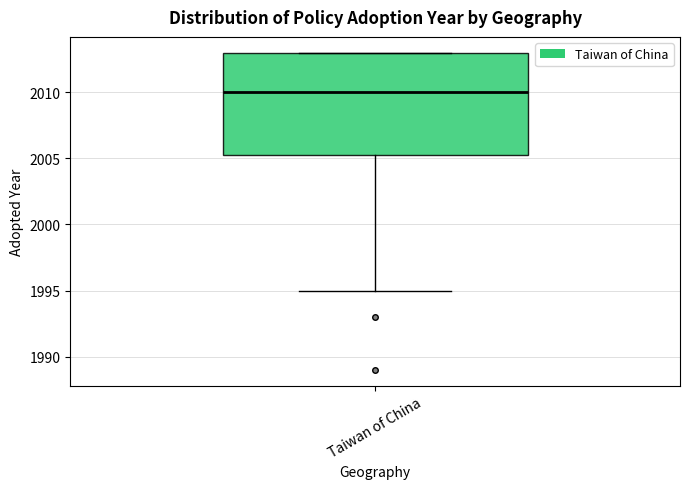

Transcribe this box plot: give where the median line is, the range the box spans, and where the two whiskers end, as read against the y-axis. The values are not printed on the chart, so give them approximately, as read against the axis.

median 2010.0, box 2005.5 to 2013.0, whiskers 1995.0 to 2013.0